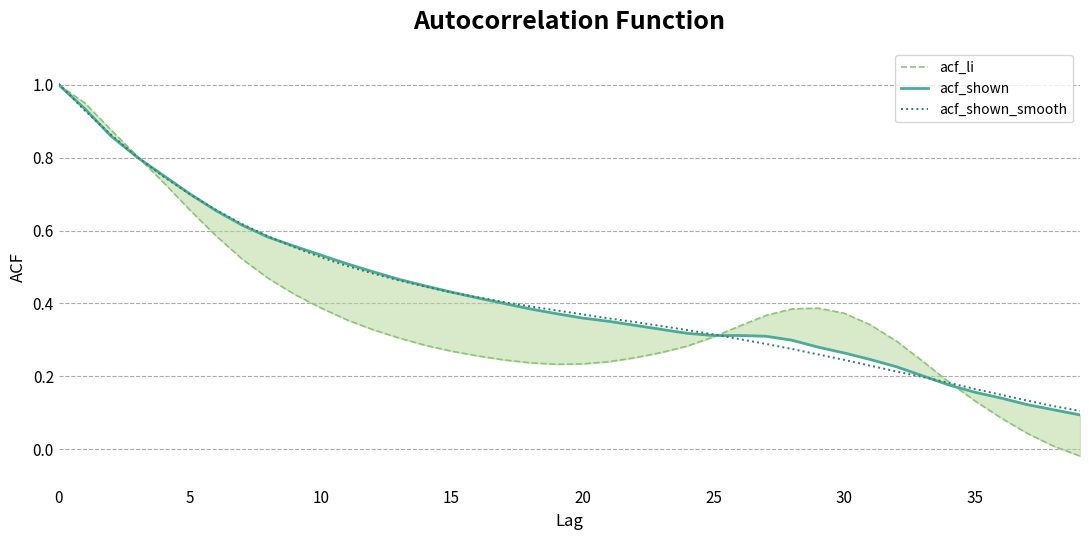

What is the label of the 21st point from the left?

20